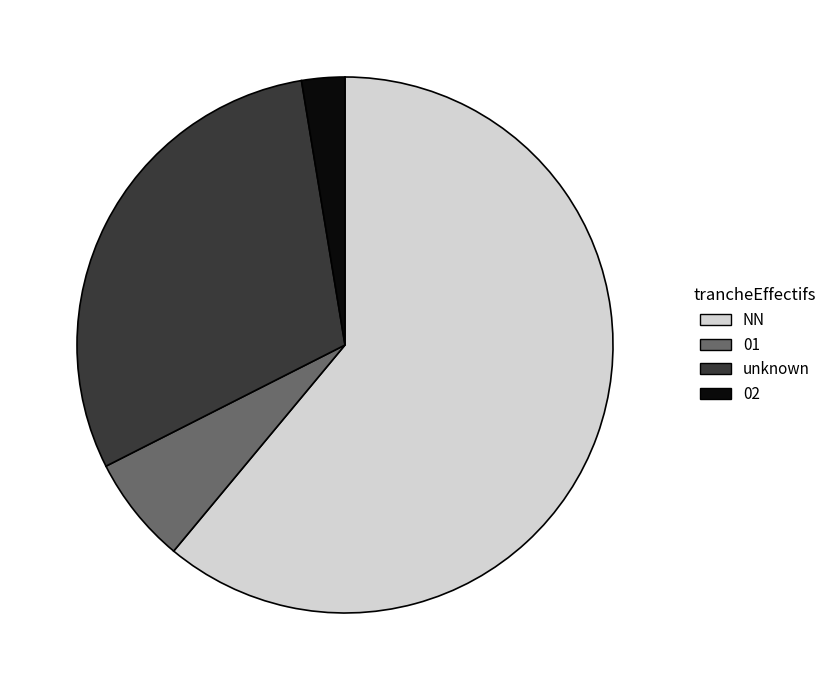

Combined, do 02 and 01 account for over 50%?

No